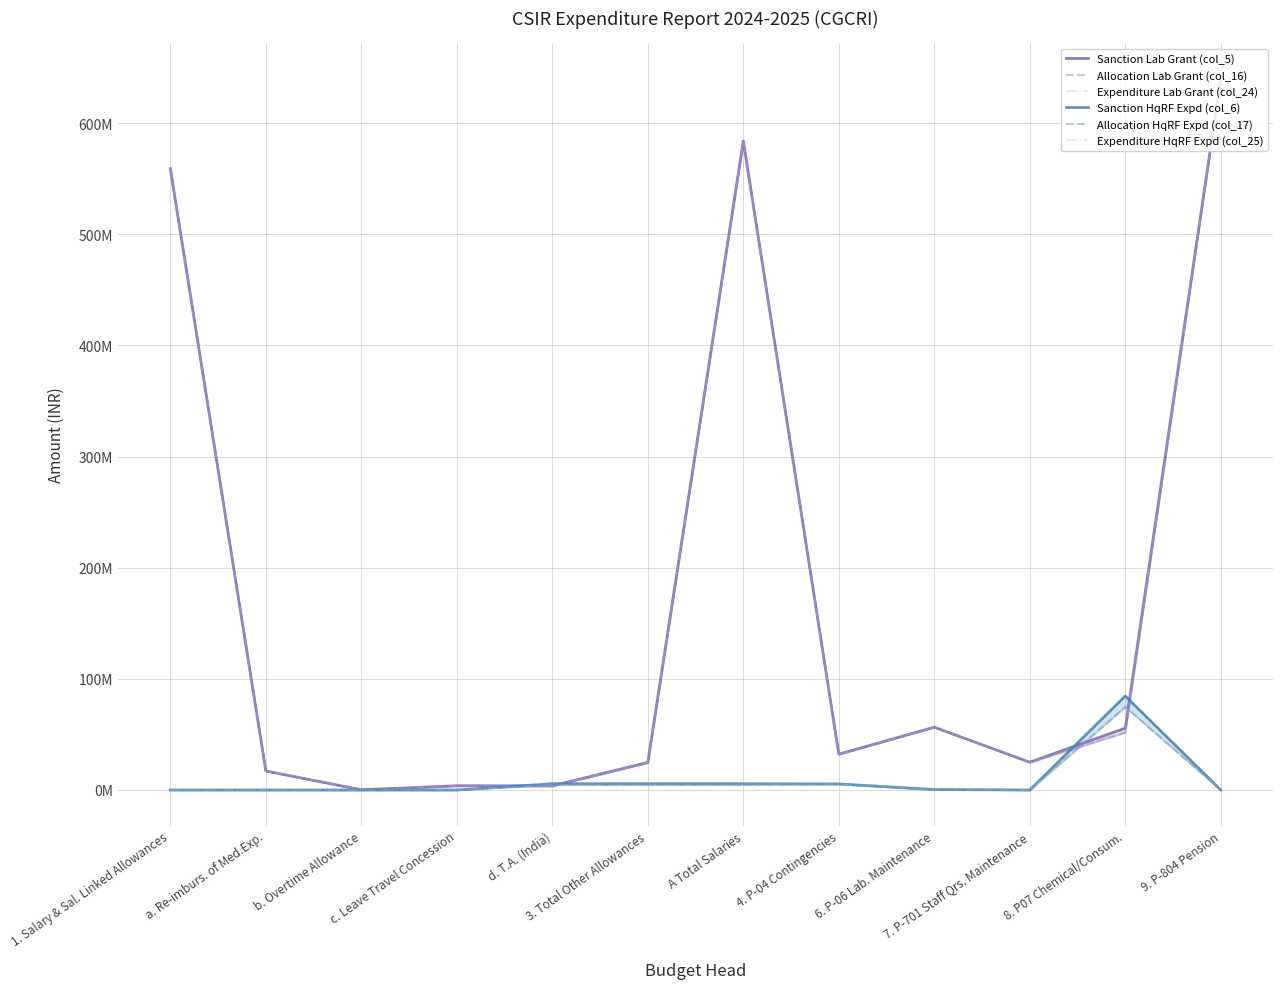

Is the value of Sanction Lab Grant (col_5) at 1. Salary & Sal. Linked Allowances greater than the value of Sanction HqRF Expd (col_6) at b. Overtime Allowance?

Yes